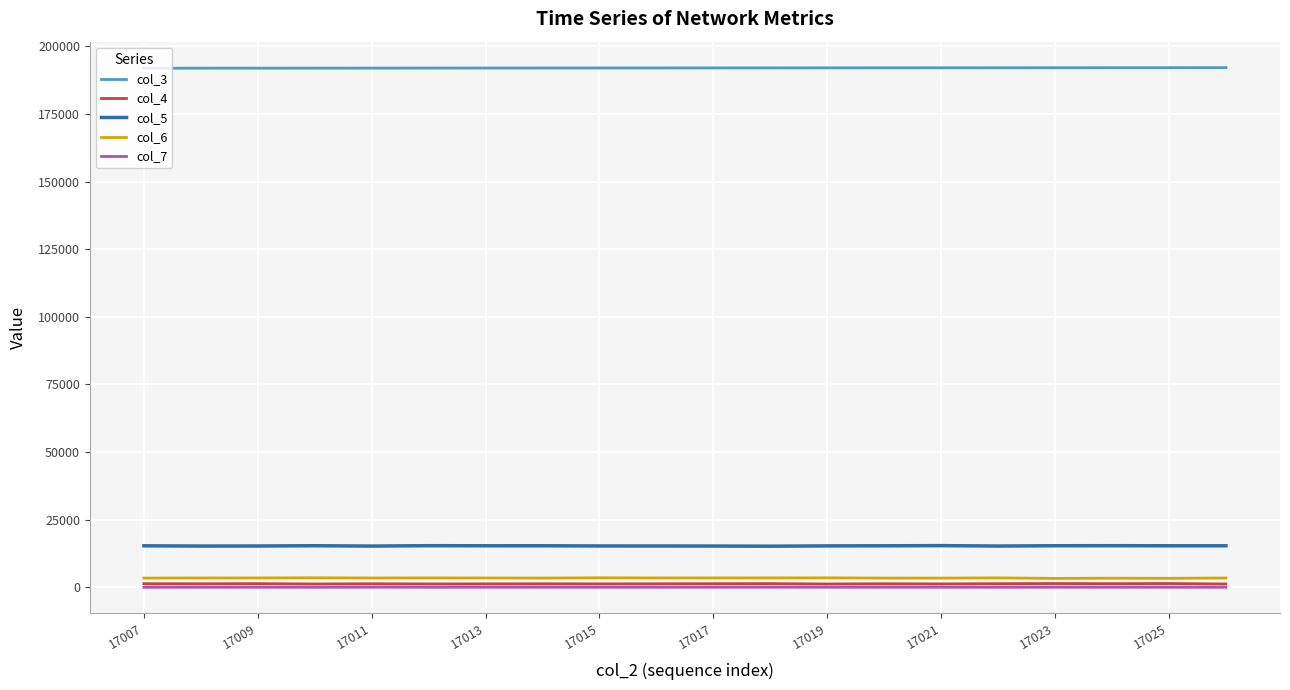

True or false: col_4 and col_5 intersect in this chart.

False